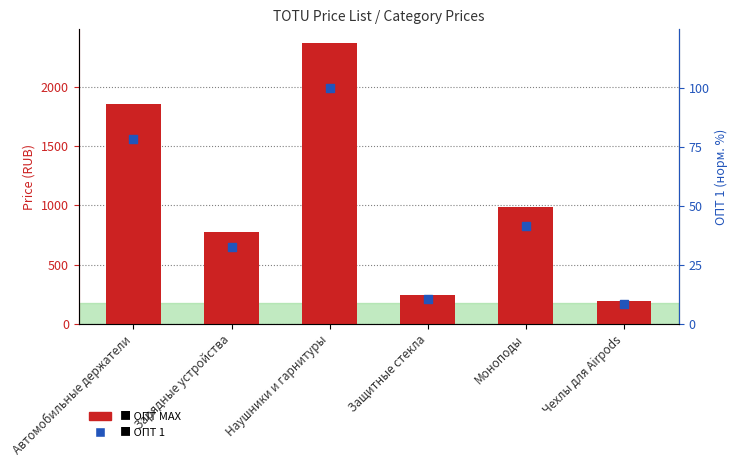

What is the total value across all series at Автомобильные держатели?

1931.5